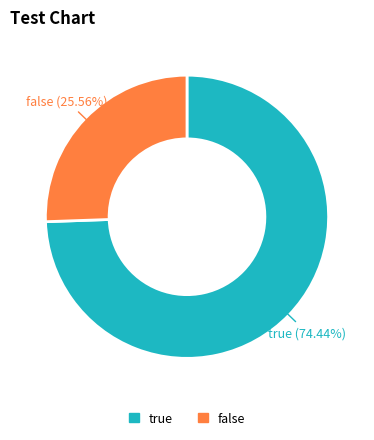

True or false: true accounts for 74% of the total.

True